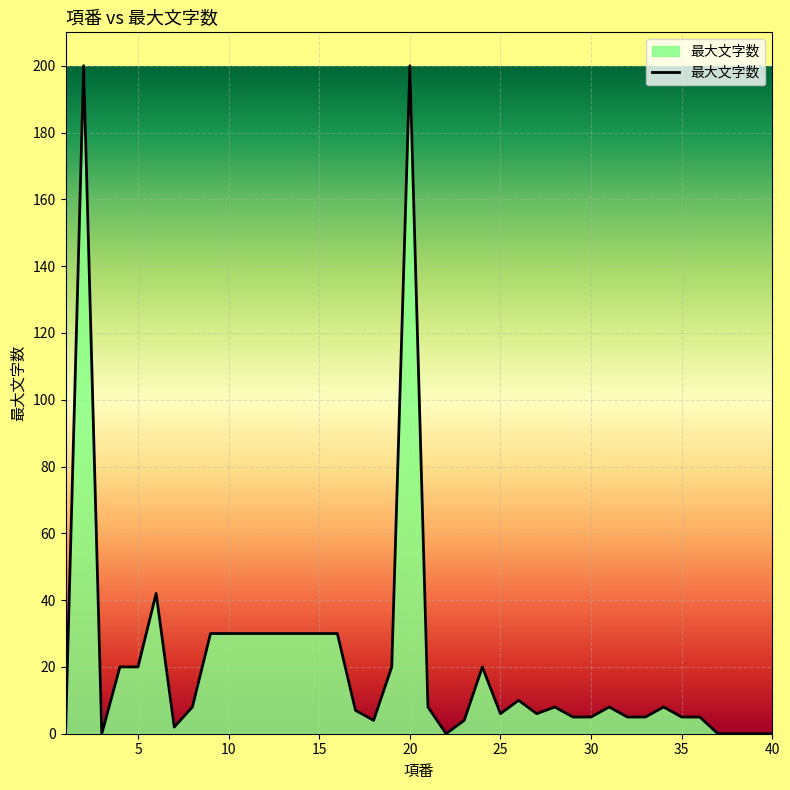

What is the difference between the maximum and minimum values?

200